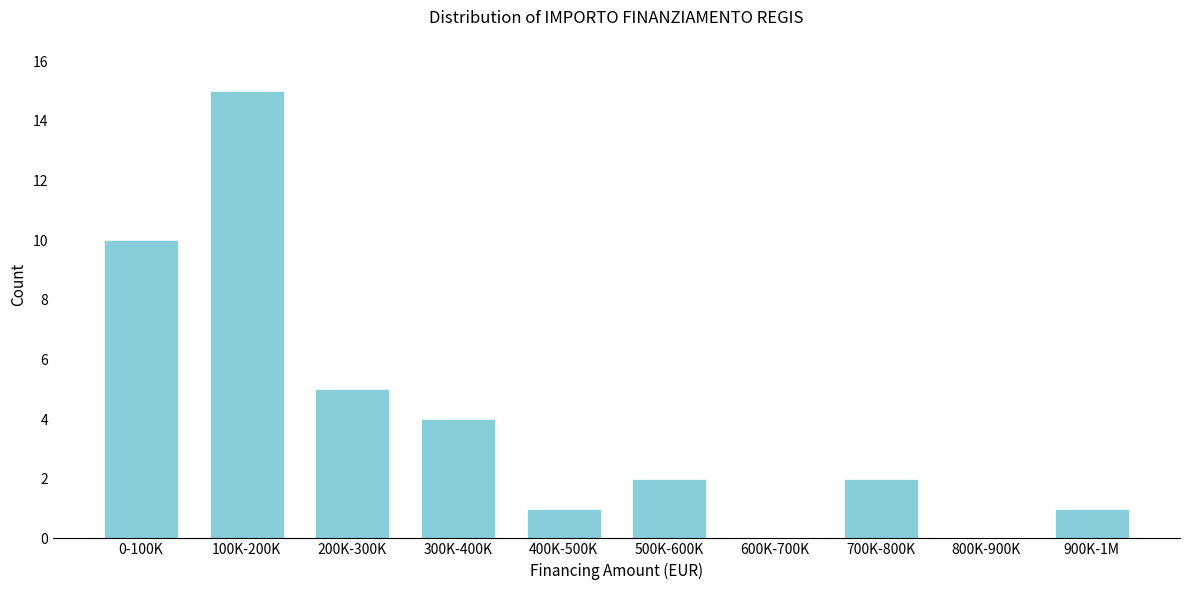

Reading left to right, transcribe all the data shown in this chart.

0-100K=10	100K-200K=15	200K-300K=5	300K-400K=4	400K-500K=1	500K-600K=2	600K-700K=0	700K-800K=2	800K-900K=0	900K-1M=1